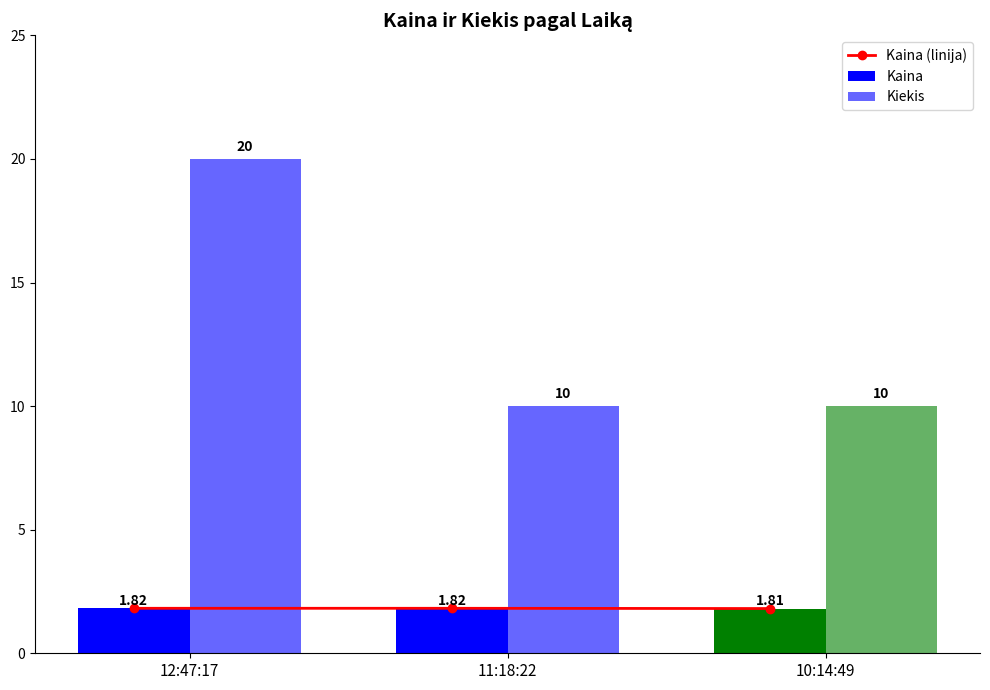

List the labels in order of value, largest first.

12:47:17, 11:18:22, 10:14:49